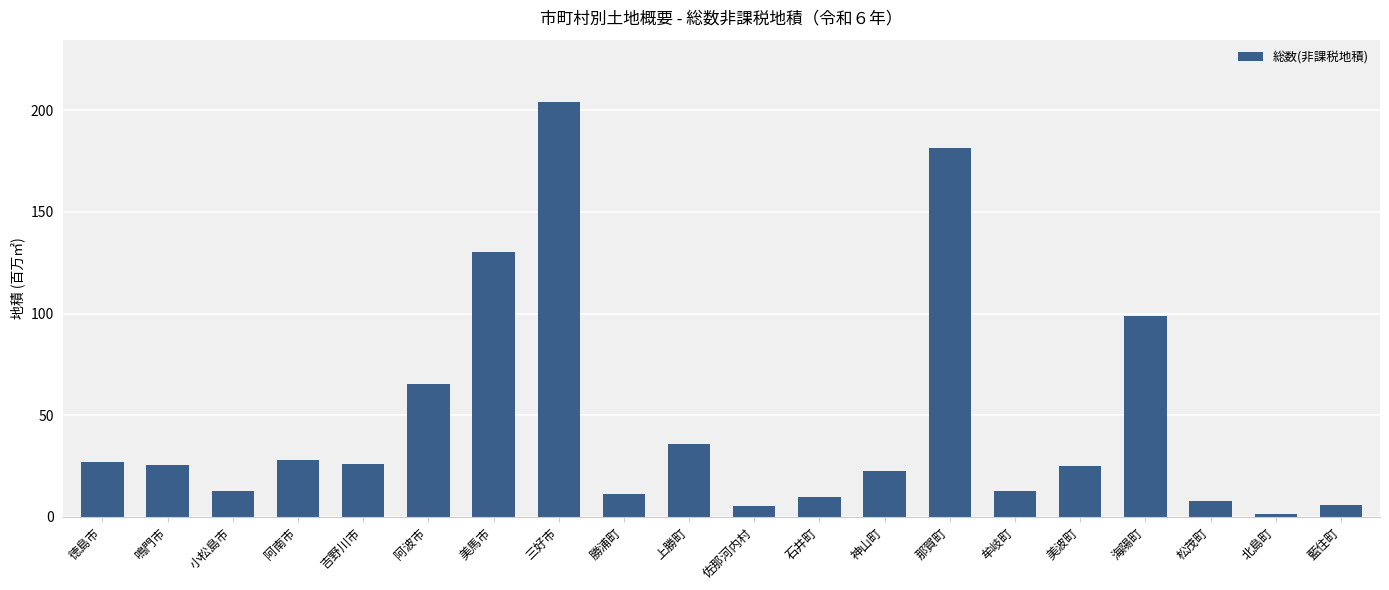

Which label corresponds to the smallest value in the chart?

北島町